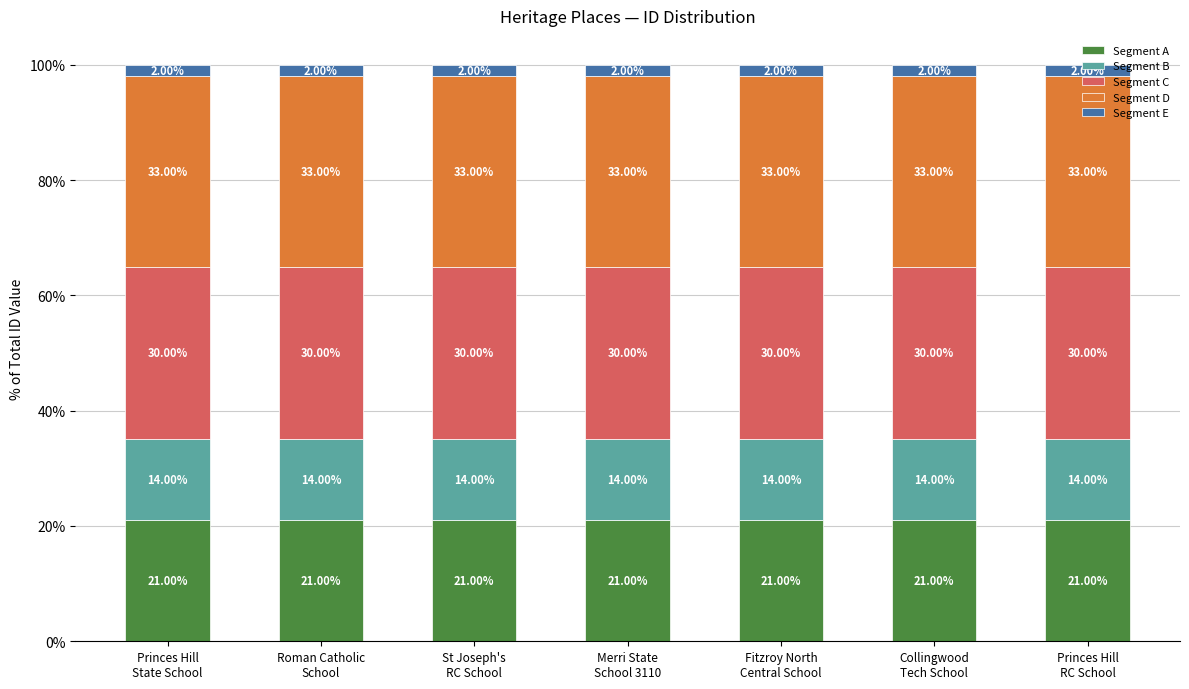

What is the sum of all Segment A values?

147.0